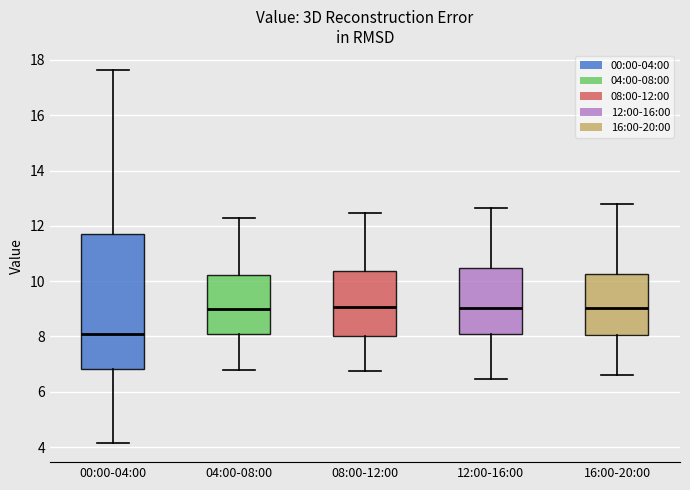

Reading left to right, transcribe this box plot: for each box, give where its median line is, the range the box spans, and where its two whiskers end, as read against the y-axis. The values are not printed on the chart, so give them approximately, as read against the axis.

00:00-04:00: median 8.0, box 6.8 to 11.8, whiskers 4.2 to 17.6
04:00-08:00: median 9.0, box 8.0 to 10.2, whiskers 6.8 to 12.4
08:00-12:00: median 9.0, box 8.0 to 10.4, whiskers 6.8 to 12.4
12:00-16:00: median 9.0, box 8.2 to 10.4, whiskers 6.4 to 12.6
16:00-20:00: median 9.0, box 8.0 to 10.2, whiskers 6.6 to 12.8